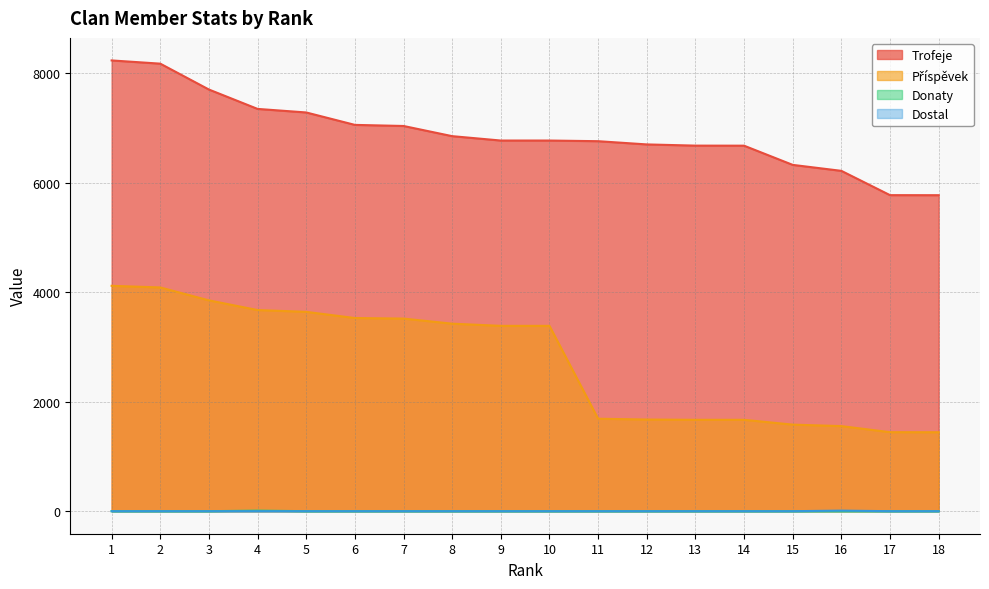

True or false: Donaty has more than 1 points higher than both neighbors.

False